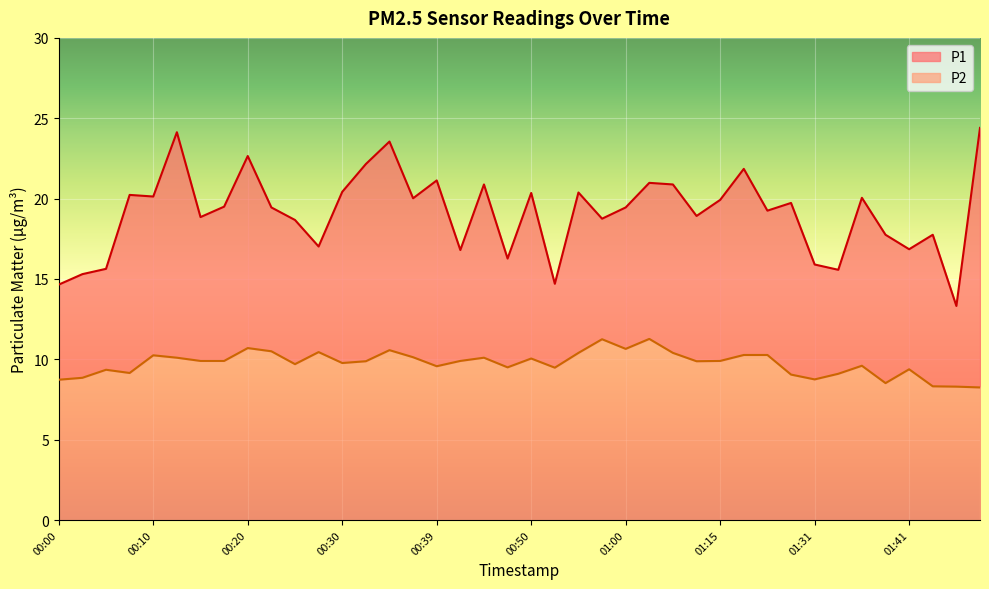

List the labels in order of P1 value, smallest first.

01:46, 00:00, 00:52, 00:03, 01:34, 00:05, 01:31, 00:47, 00:42, 01:41, 00:27, 01:39, 01:44, 00:25, 00:57, 00:15, 01:13, 01:21, 00:22, 01:00, 00:18, 01:29, 01:15, 00:37, 01:36, 00:10, 00:08, 00:50, 00:55, 00:30, 00:44, 01:05, 01:02, 00:39, 01:18, 00:32, 00:20, 00:35, 00:13, 01:49